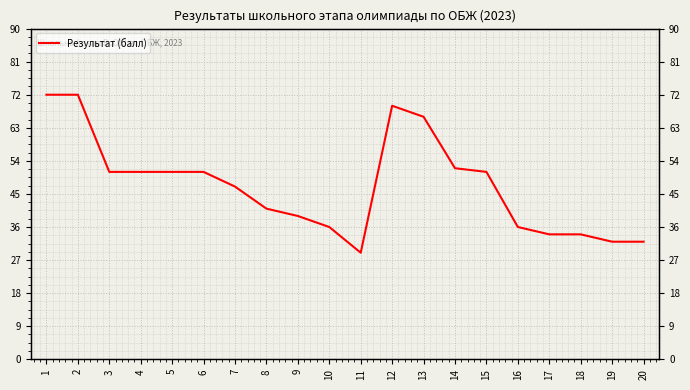

How many data points are less than 51?

10